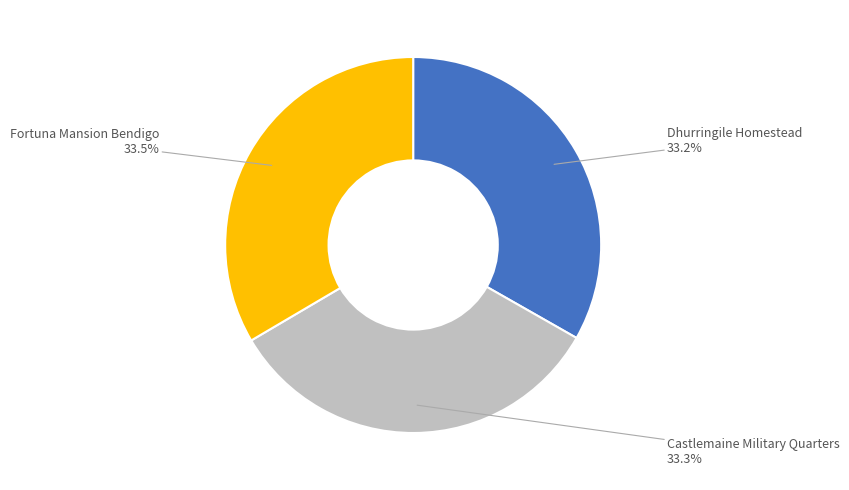

Does Fortuna Mansion Bendigo account for over 50% of the chart?

No